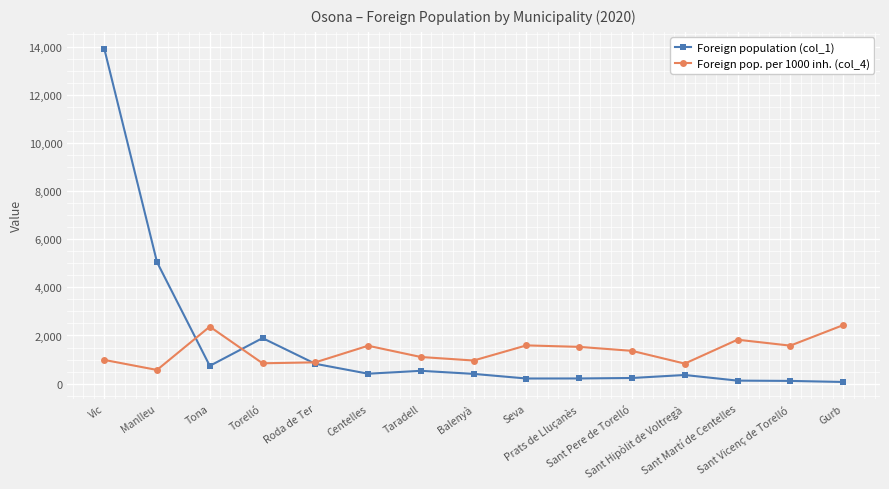

What is the label of the 5th point from the right?

Sant Pere de Torelló